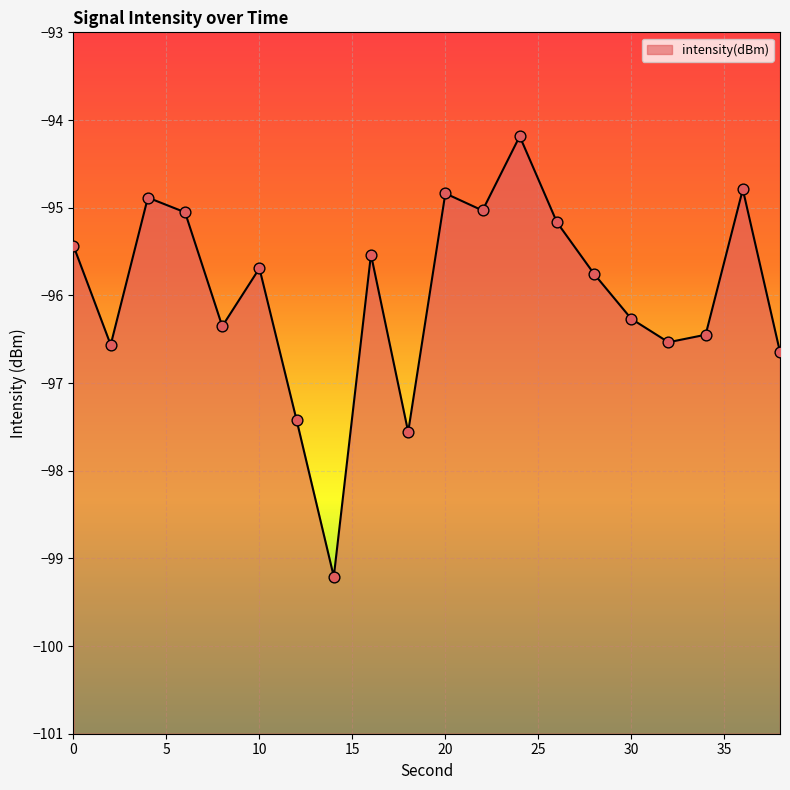

What is the change in value from 2 to 14?

-2.6